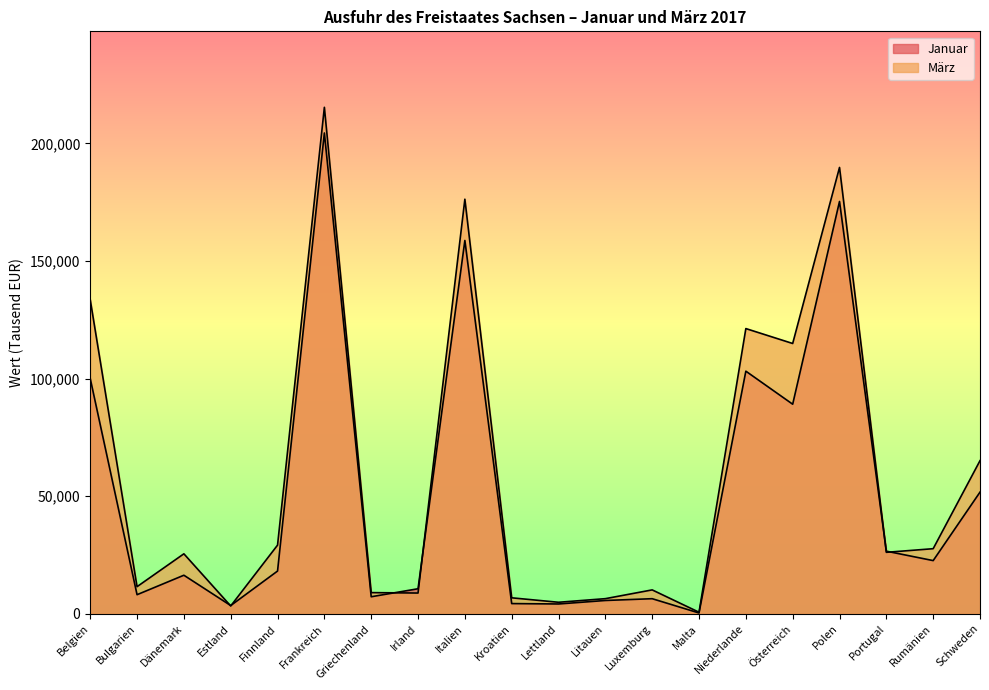

True or false: März and Januar intersect in this chart.

True